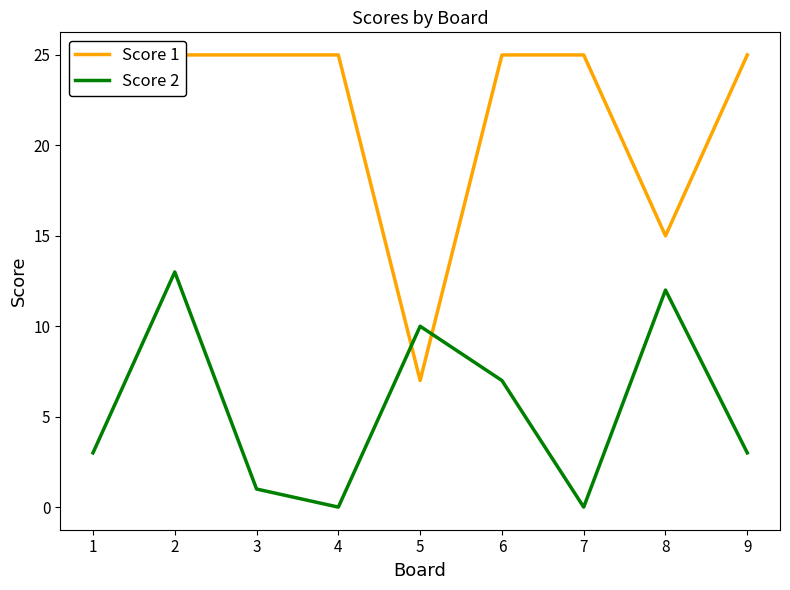

Reading left to right, list all the values displayed in this chart.

Score 1: 1=25	2=25	3=25	4=25	5=7	6=25	7=25	8=15	9=25
Score 2: 1=3	2=13	3=1	4=0	5=10	6=7	7=0	8=12	9=3